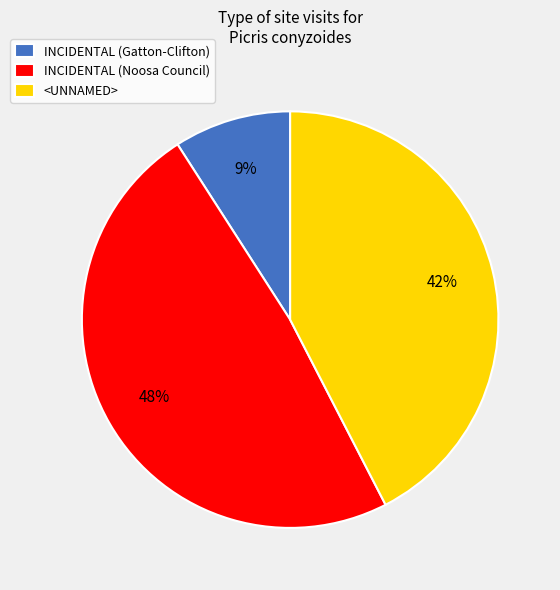

Combined, do INCIDENTAL (Gatton-Clifton) and INCIDENTAL (Noosa Council) account for over 50%?

Yes